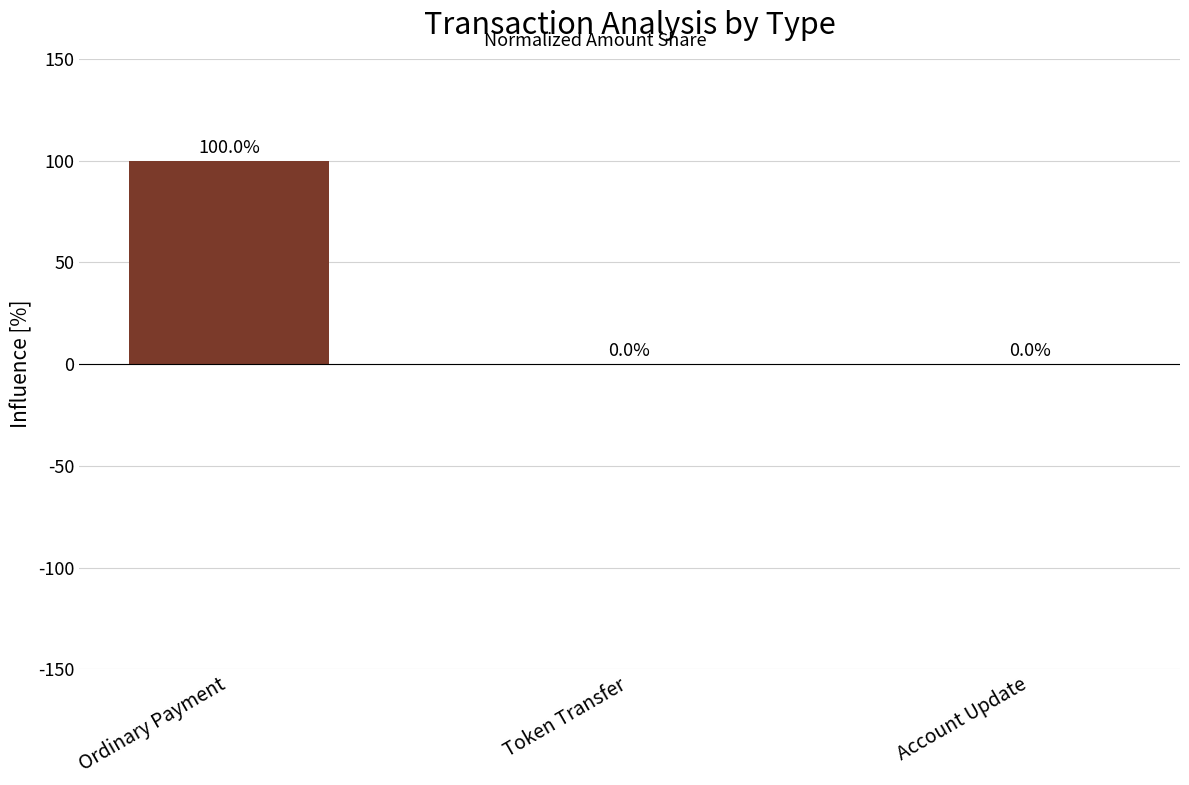

The chart shows a value of 0 at Account Update. True or false?

True